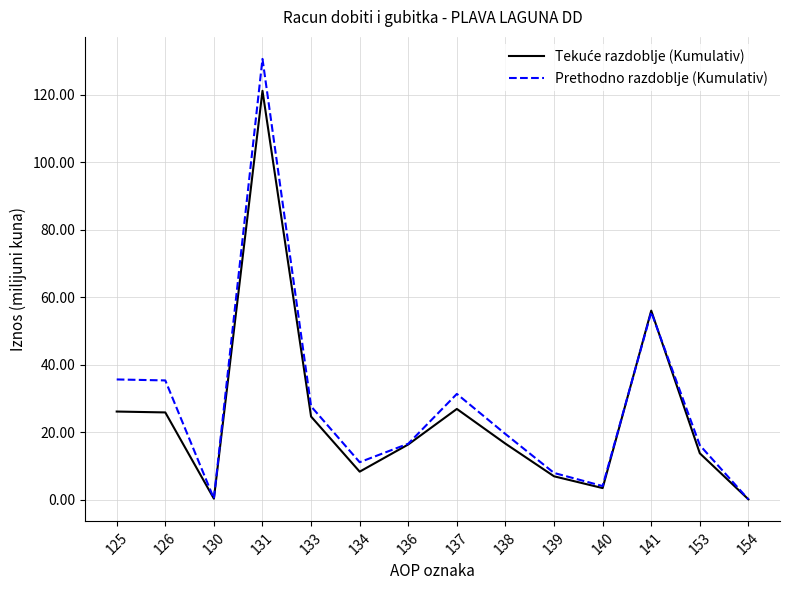

What is the highest value of the Prethodno razdoblje (Kumulativ) series?

130.7